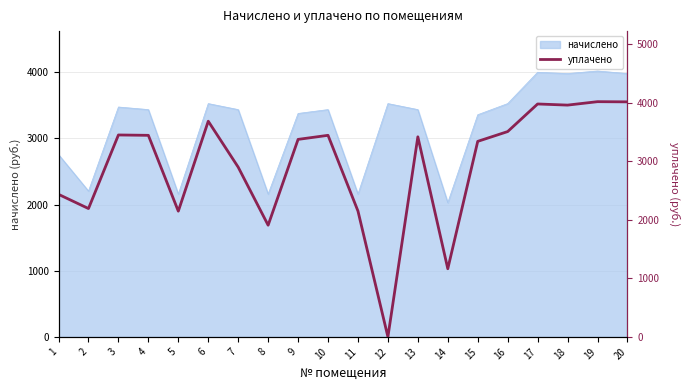

How many data points does each series have?

20